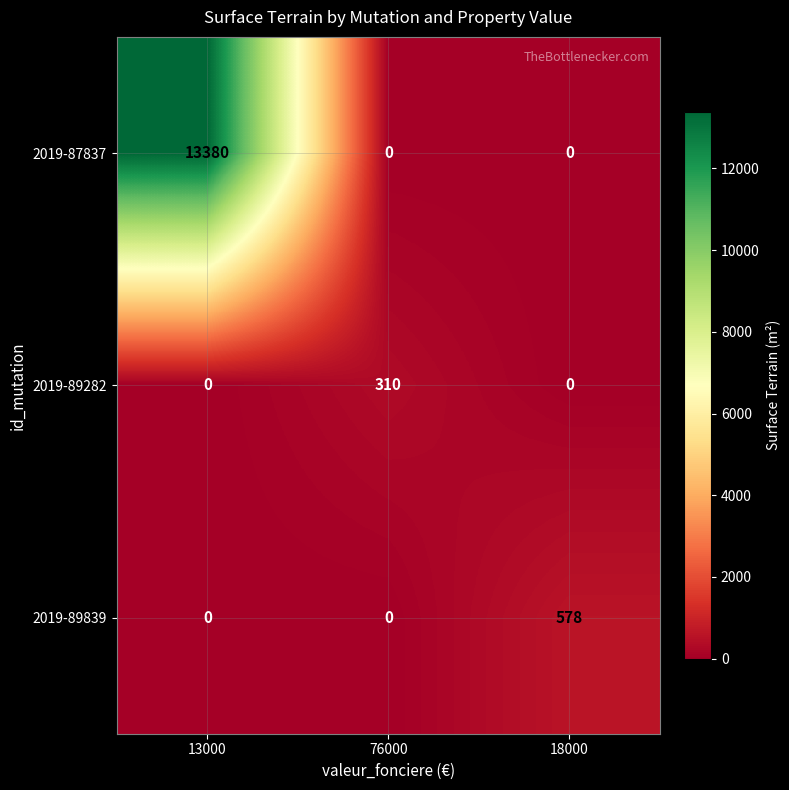

What is the difference between the maximum and minimum values in the 2019-89839 series?

578